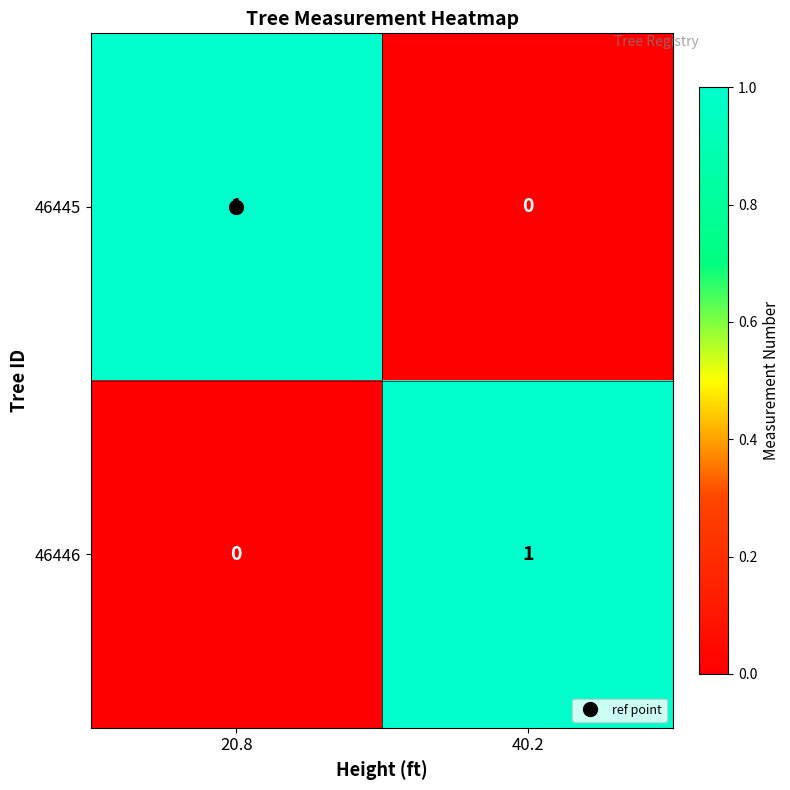

Is it true that 46445 equals 0 at 40.2?

True